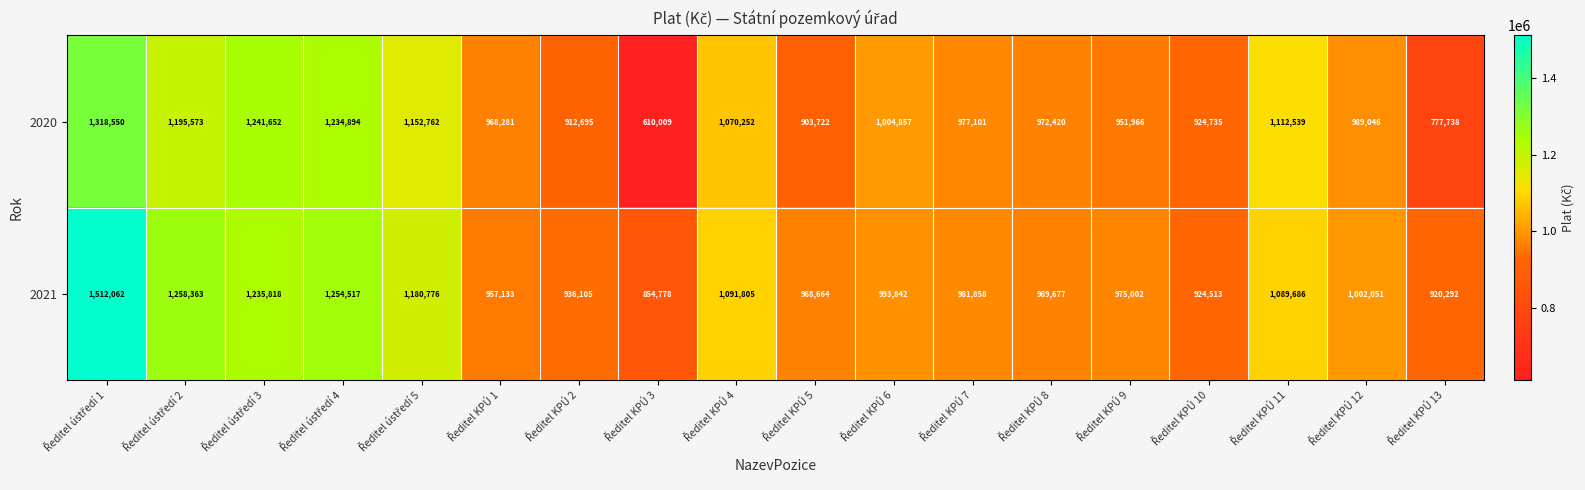

What is the maximum value shown in the chart?

1512062